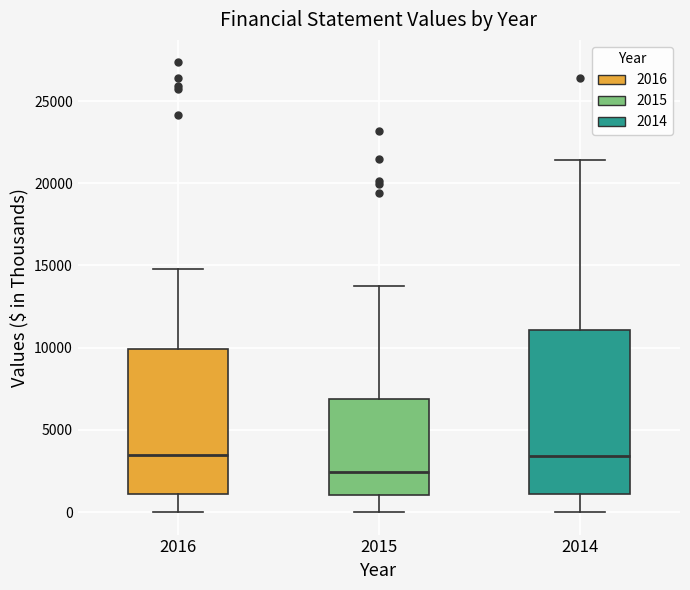

Reading left to right, read every box against the y-axis: the position of its median line, the range the box covers, and the ends of its whiskers. The values are not printed on the chart, so give them approximately, as read against the axis.

2016: median 3500, box 1000 to 10000, whiskers 0 to 15000
2015: median 2500, box 1000 to 7000, whiskers 0 to 13500
2014: median 3500, box 1000 to 11000, whiskers 0 to 21500